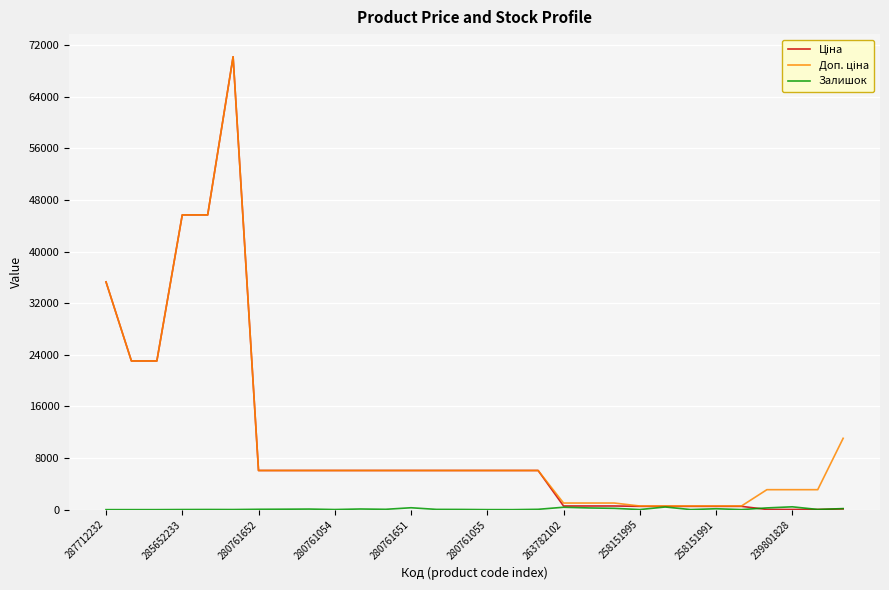

Is this an area chart (filled region under the line)?

No